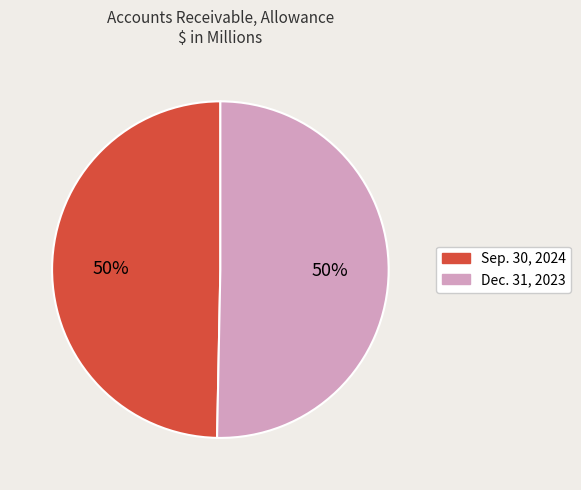

To the nearest percent, what is the combined percentage of Sep. 30, 2024 and Dec. 31, 2023?

100%